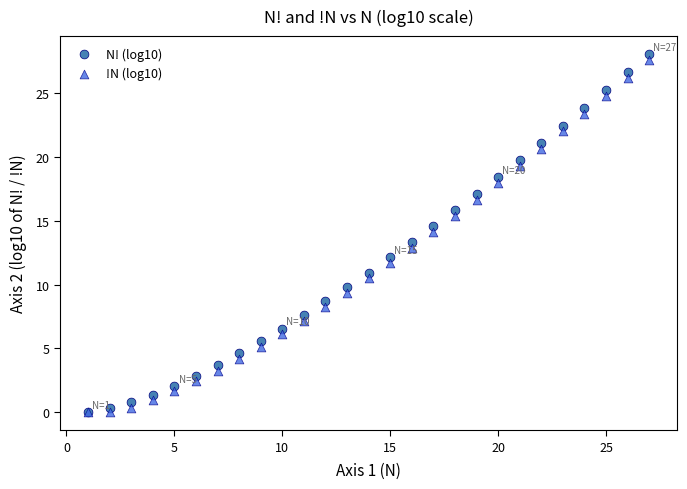

What are all the series names shown in the legend?

N! (log10), !N (log10)